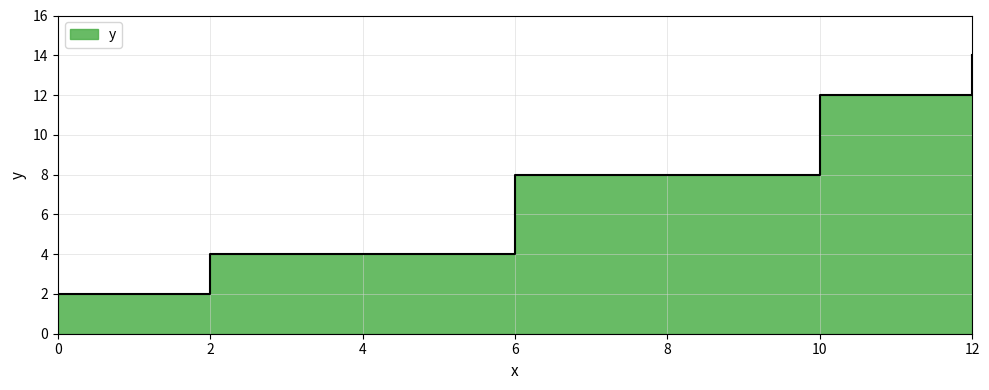

The chart shows a value of 8 at 6. True or false?

True